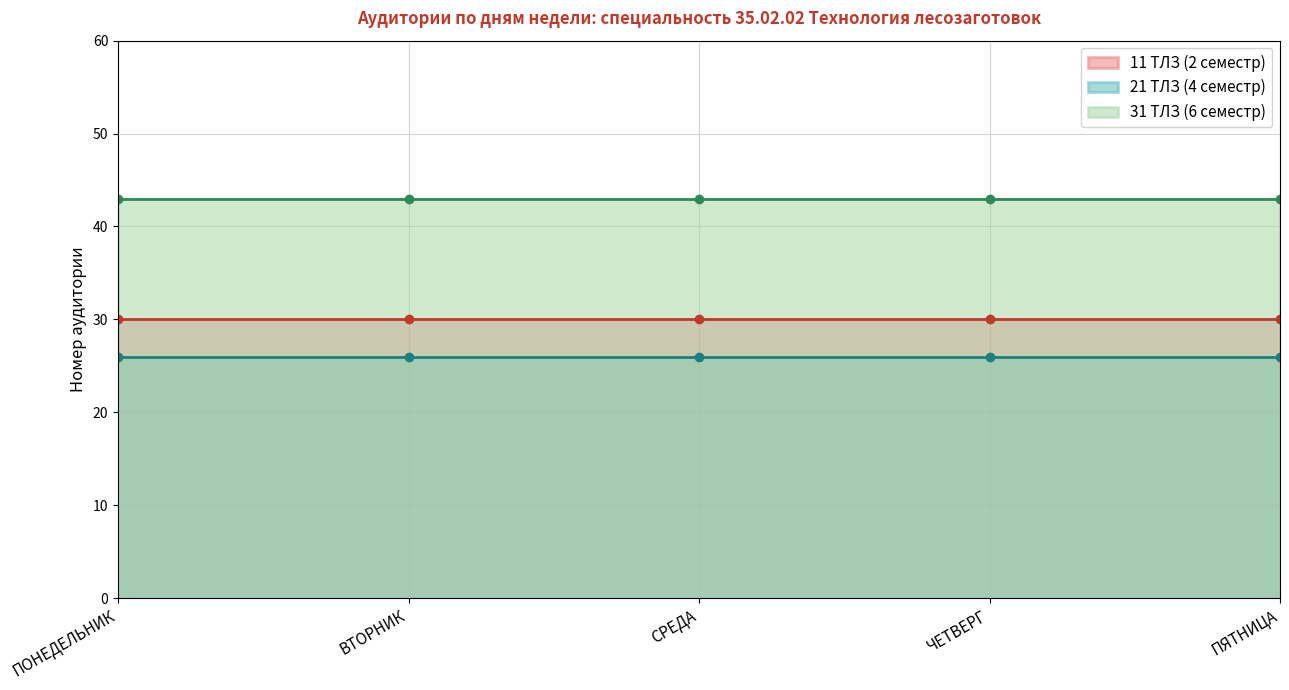

What are all the series names shown in the legend?

11 ТЛЗ (2 семестр), 21 ТЛЗ (4 семестр), 31 ТЛЗ (6 семестр)